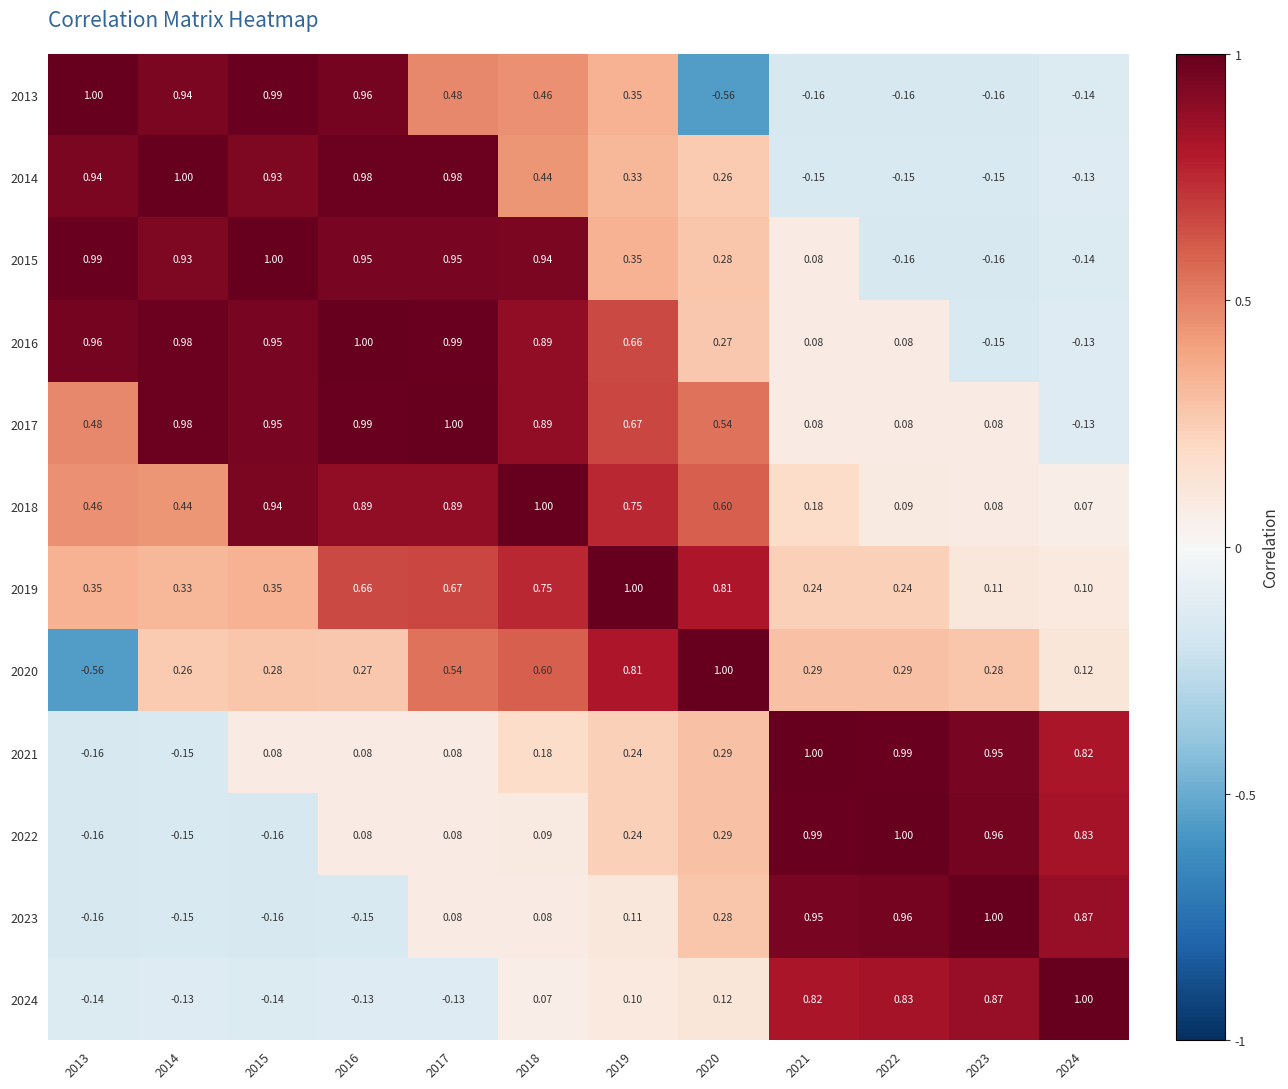

Is the value of 2016 at 2013 greater than the value of 2021 at 2016?

Yes